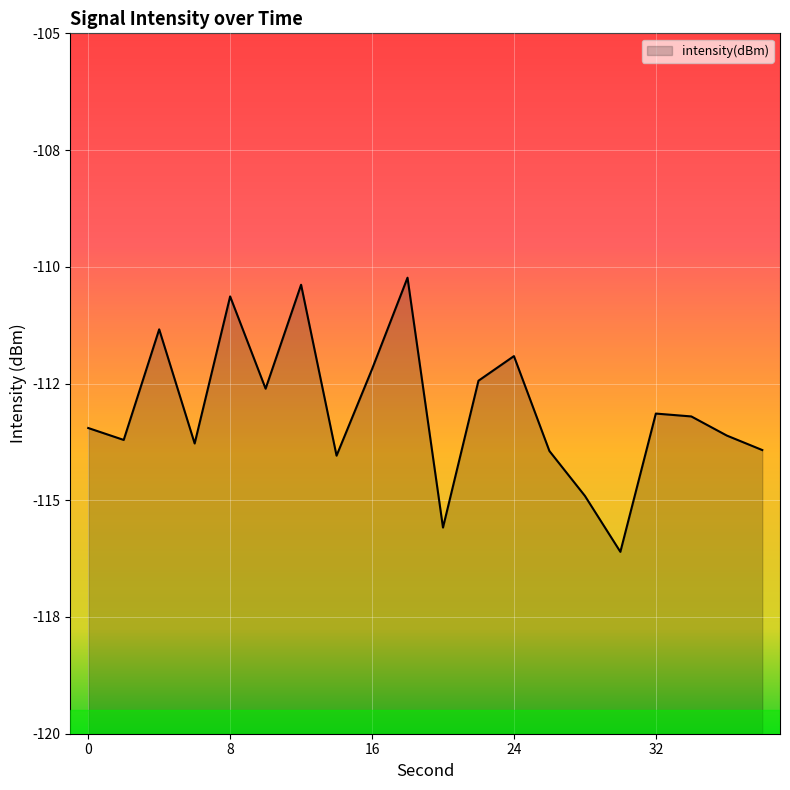

What is the smallest value displayed?

-116.1